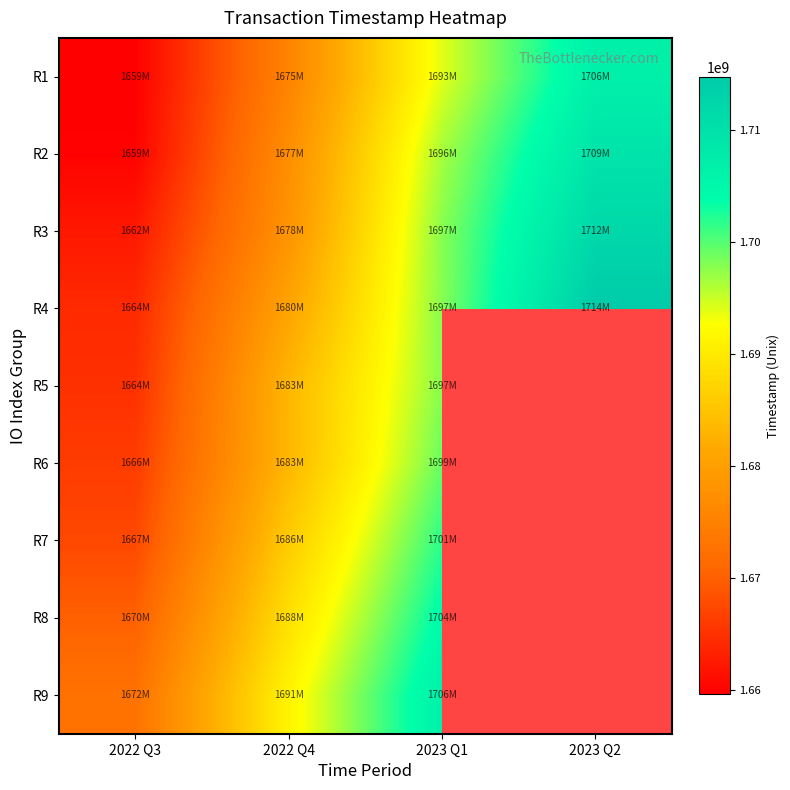

Rank the series by their average value, from lowest to highest.

R1, R2, R3, R4, R5, R6, R7, R8, R9